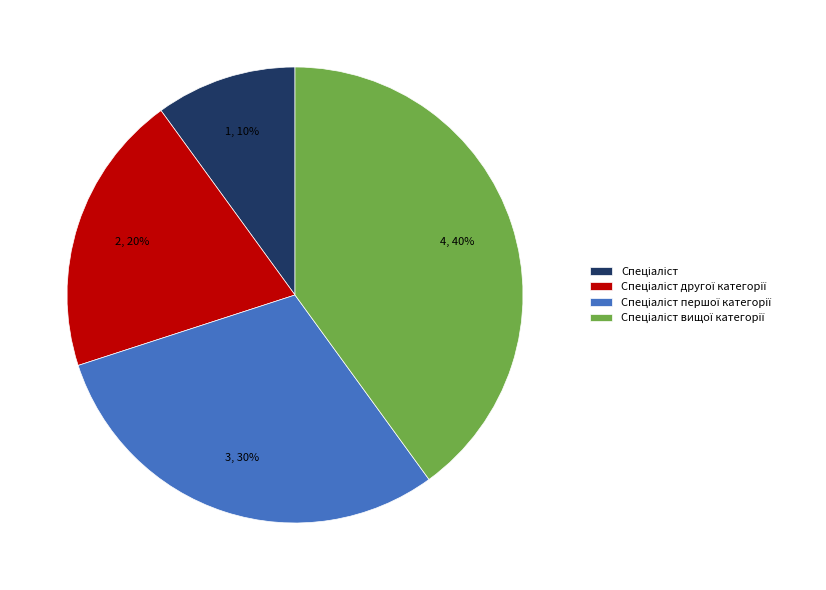

Does any single category account for the majority?

No